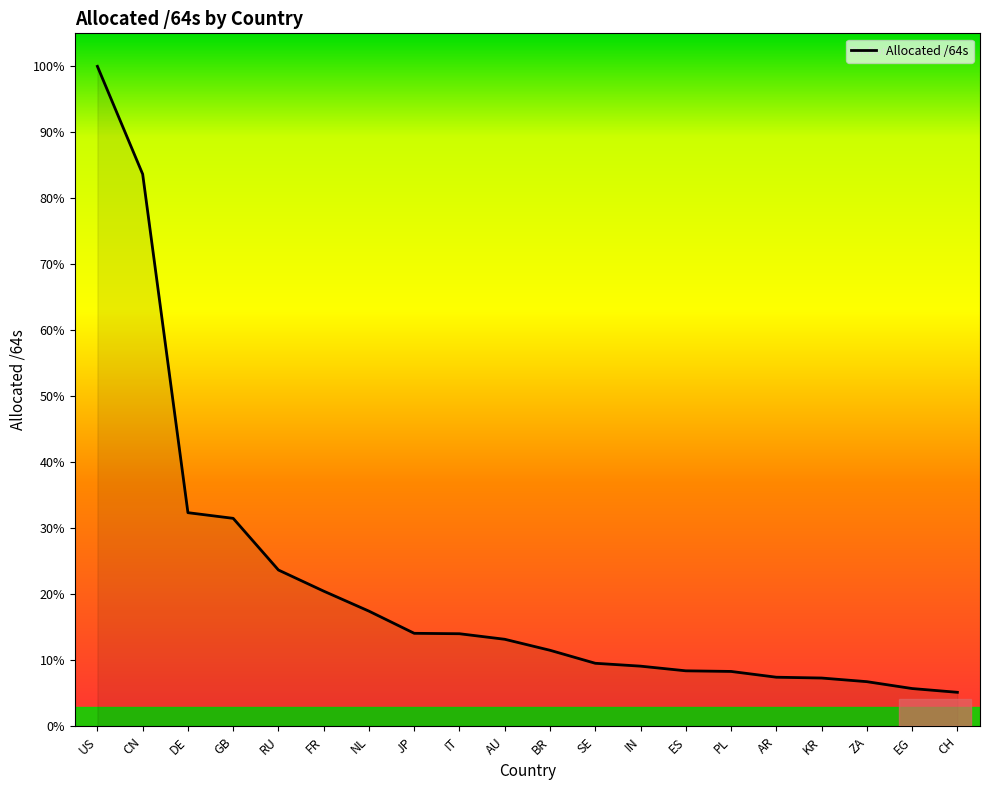

What position from the left is KR?

17